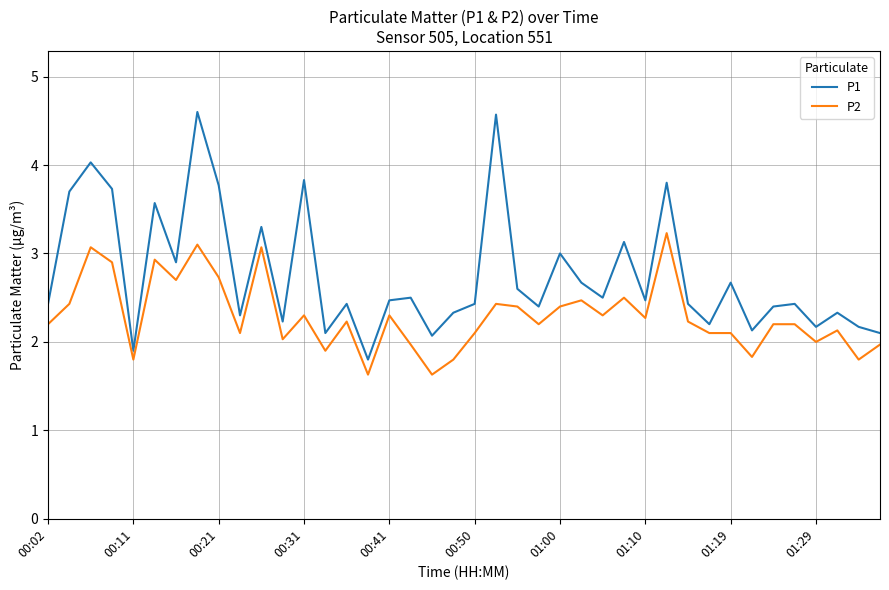

True or false: P1 and P2 intersect in this chart.

False